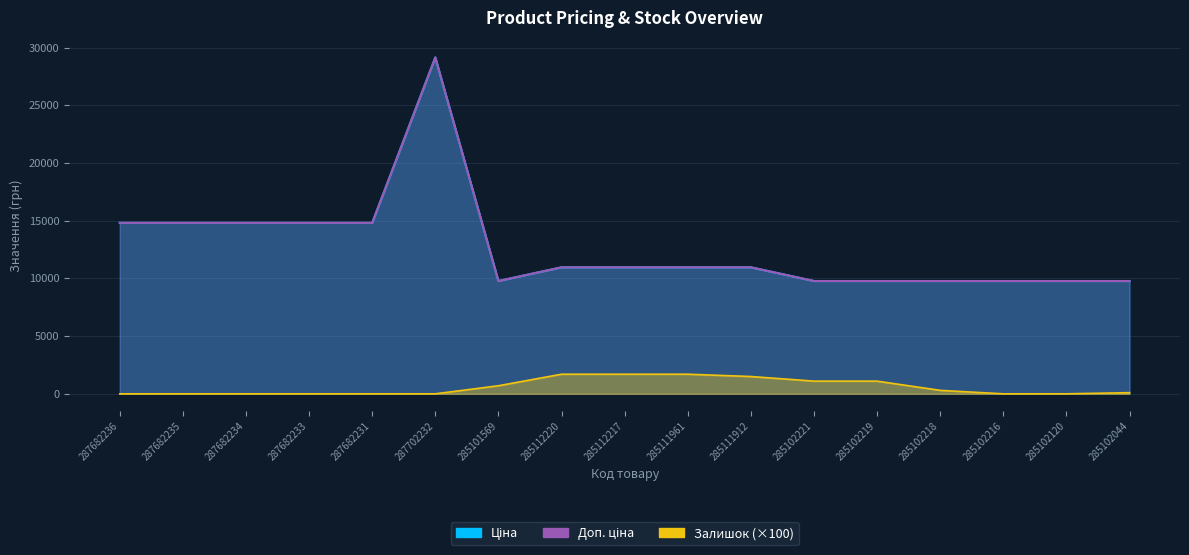

What is the difference between the highest and lowest values at 287682235?

14817.6